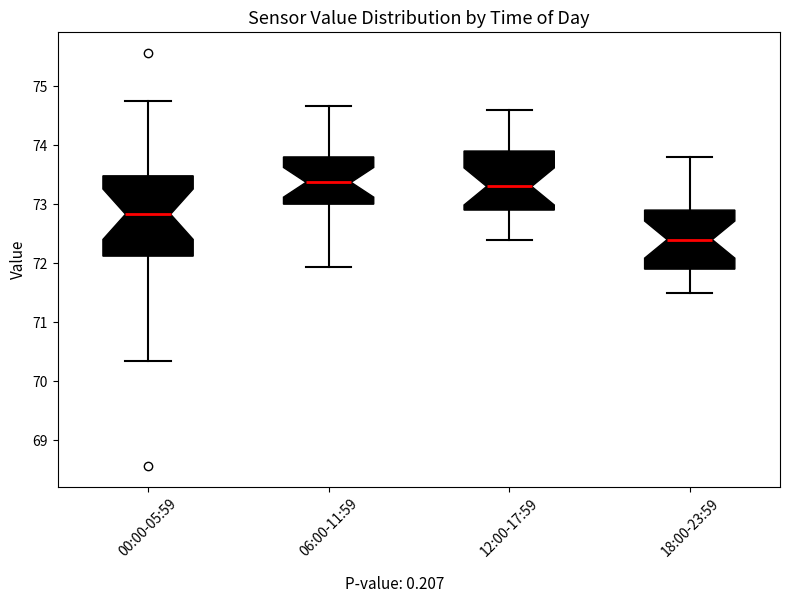

Which box is the tallest, from its lower edge to its upper edge?

00:00-05:59